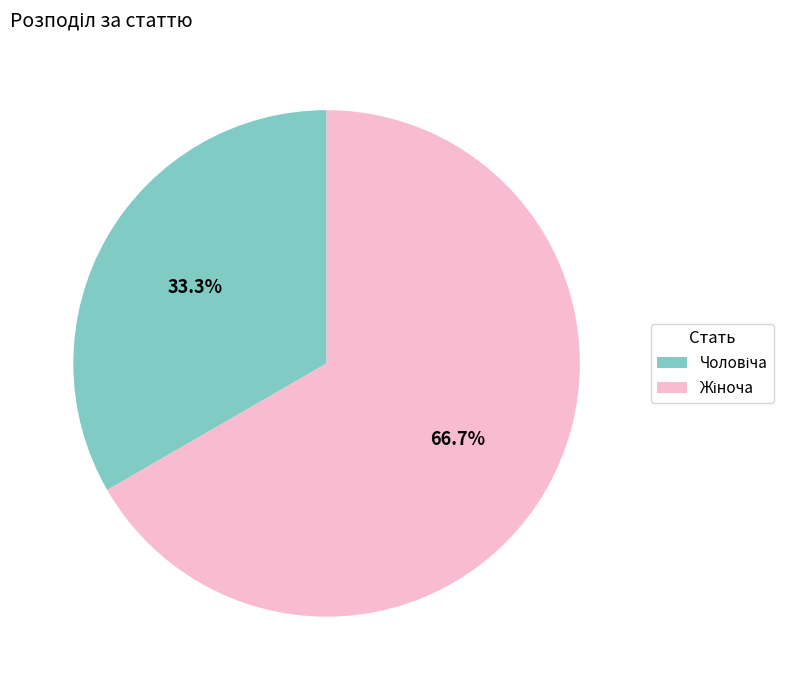

To the nearest percent, what is the average slice percentage?

50%